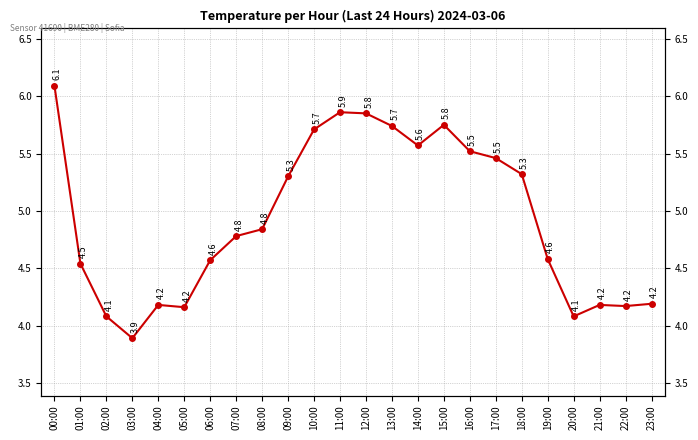

How many values are below 4?

1